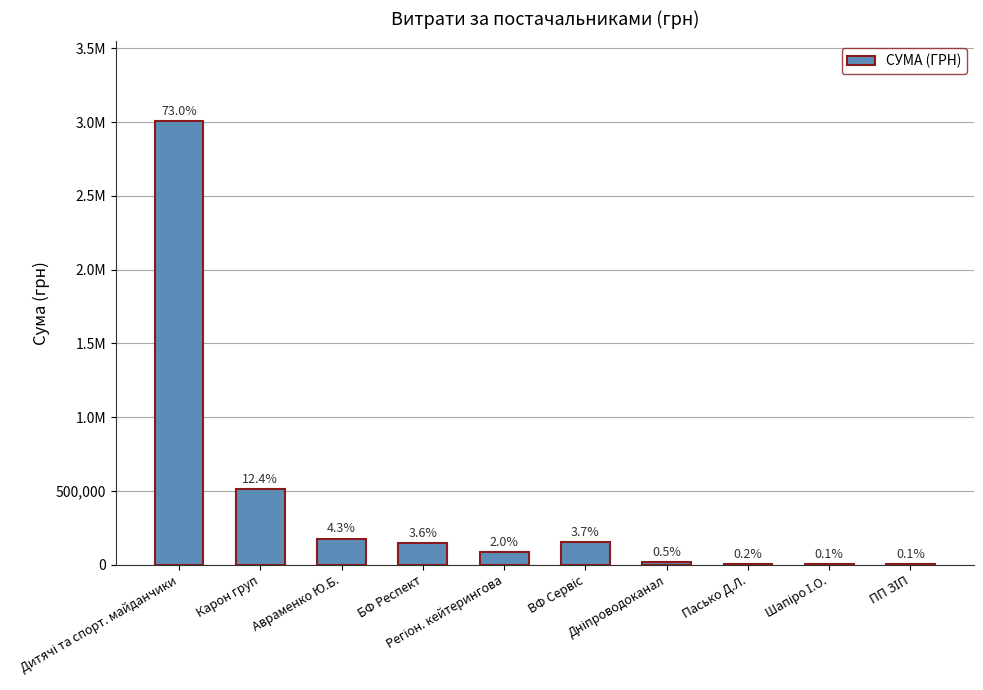

Is it true that the value at БФ Респект is 147271.0?

True